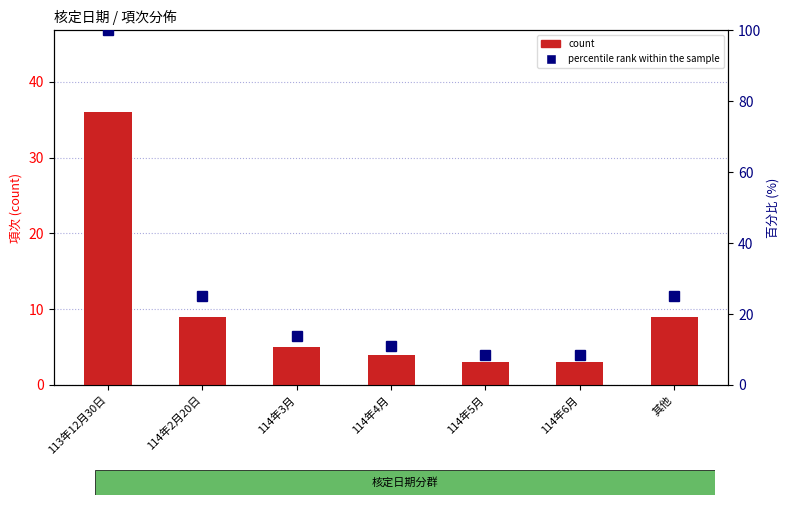

At how many categories does at least one series exceed 63?

1